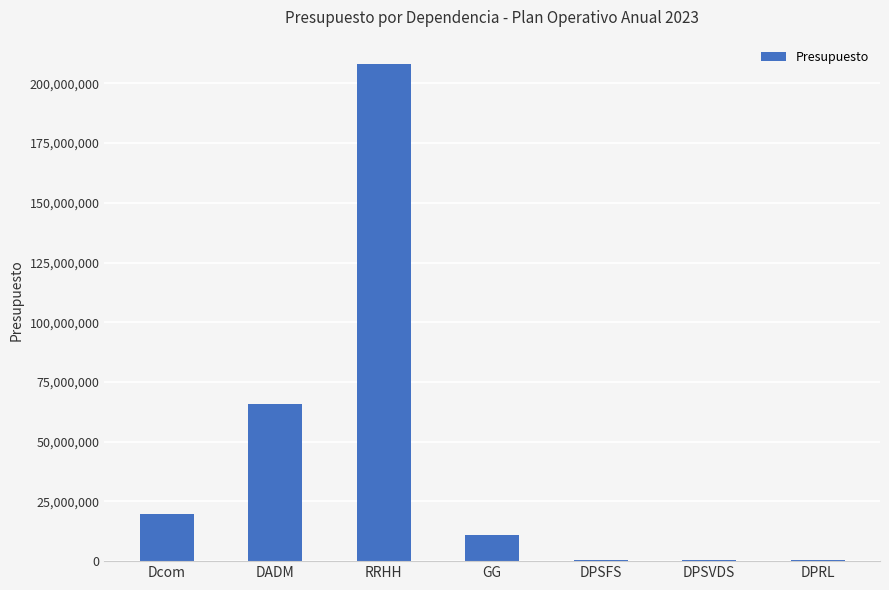

At which label is the value closest to 104175833?

DADM